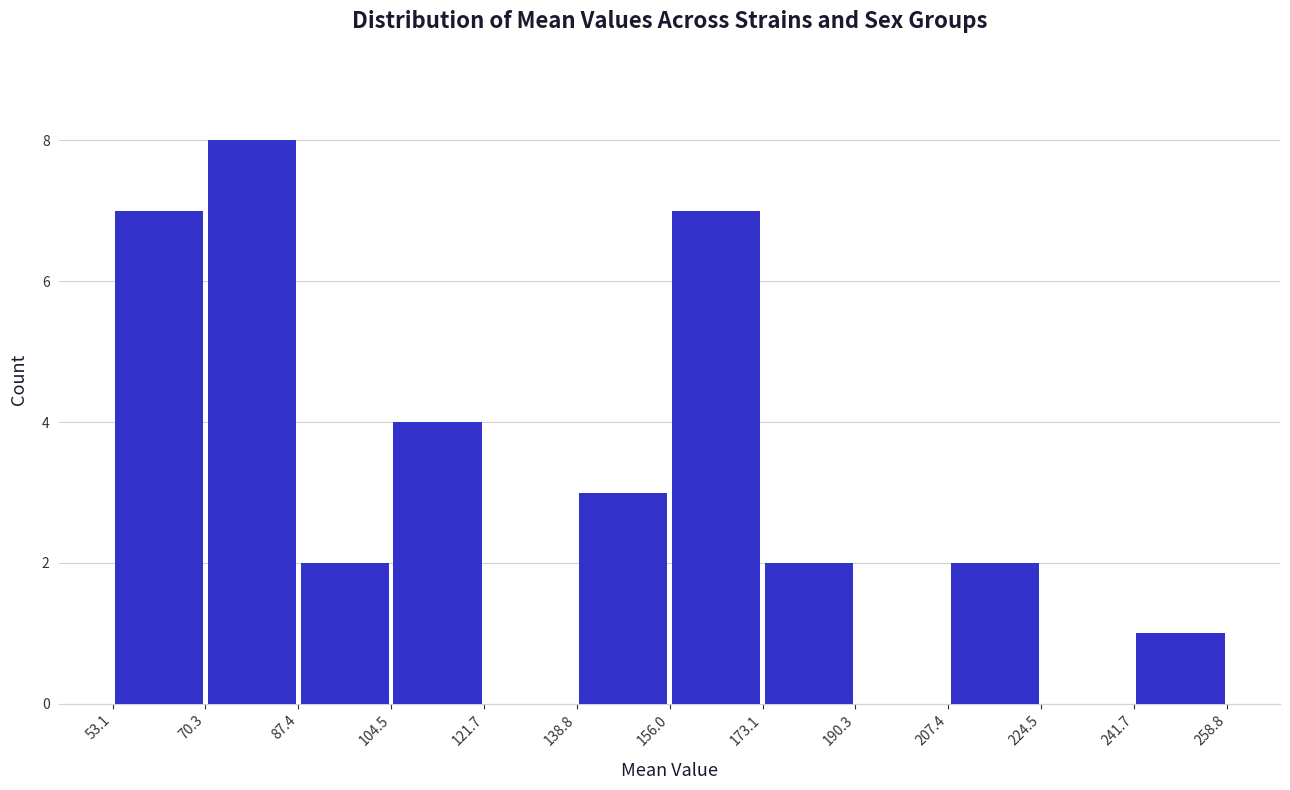

Reading left to right, transcribe this chart: for each bar, give the range it covers on the x-axis and its height. The values are not printed on the chart, so give them approximately, as read against the axis.

53.1 to 70.3: 7
70.3 to 87.4: 8
87.4 to 104.5: 2
104.5 to 121.7: 4
121.7 to 138.8: 0
138.8 to 156.0: 3
156.0 to 173.1: 7
173.1 to 190.3: 2
190.3 to 207.4: 0
207.4 to 224.5: 2
224.5 to 241.7: 0
241.7 to 258.8: 1